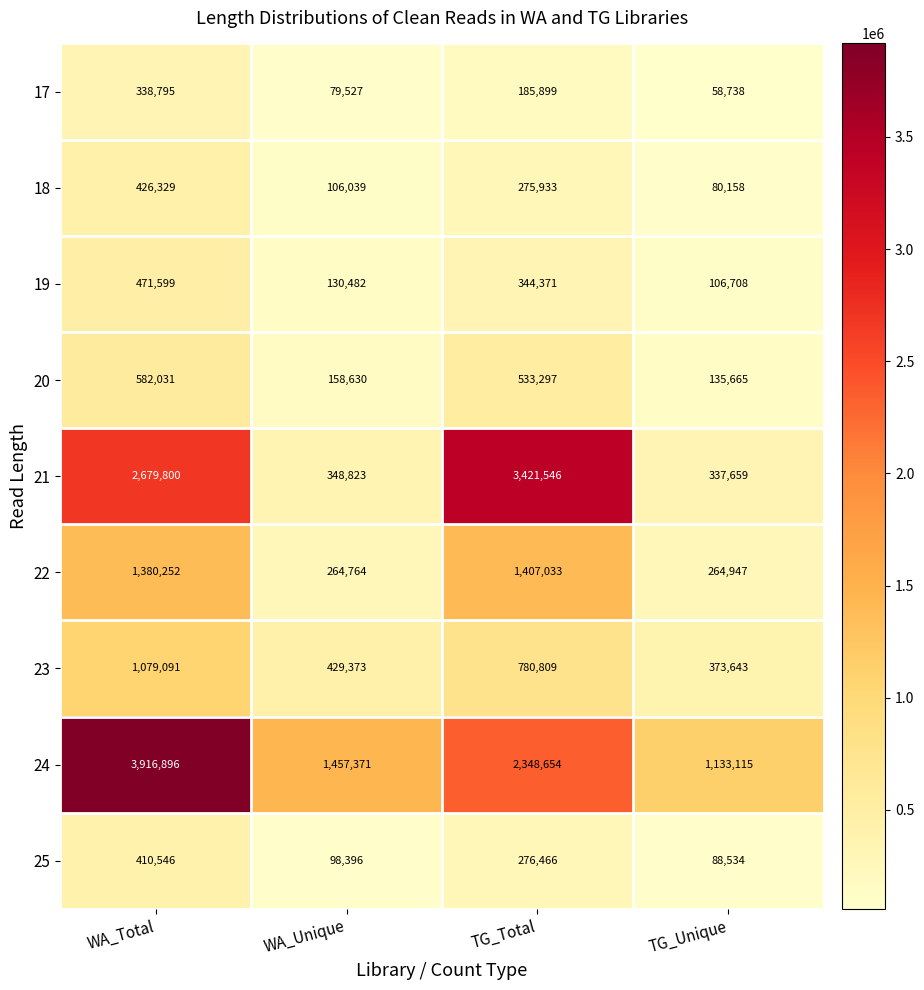

Is it true that 25 equals 98396 at WA_Unique?

True